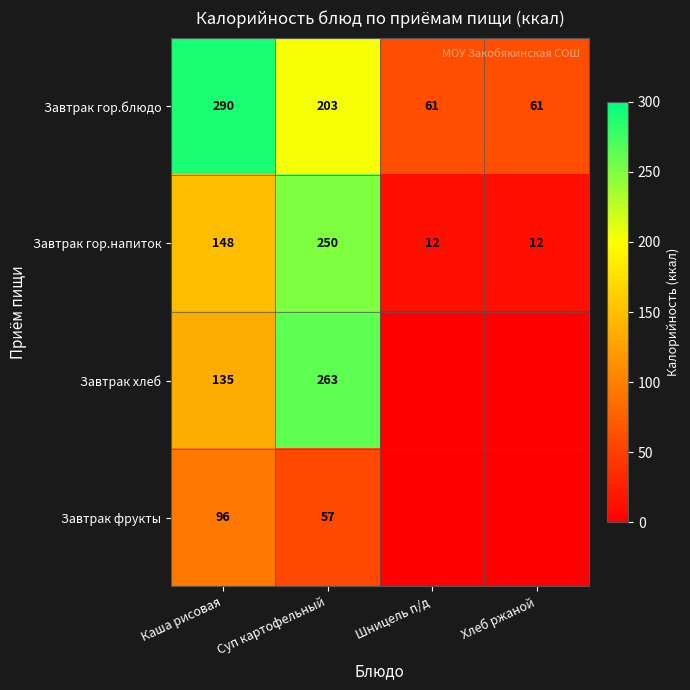

How many values in the Завтрак гор.блюдо series are below 203?

2